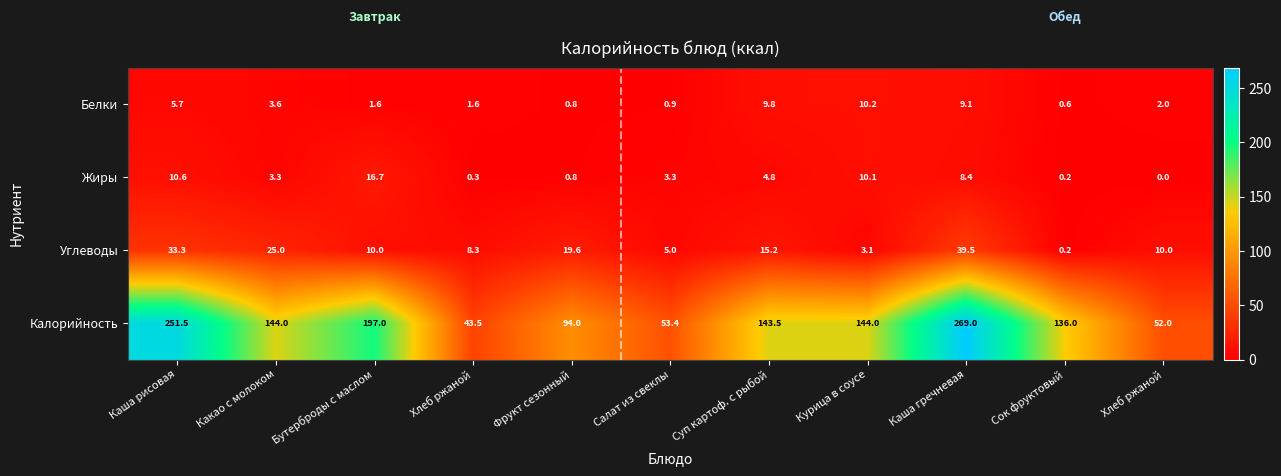

How many data points does each series have?

11